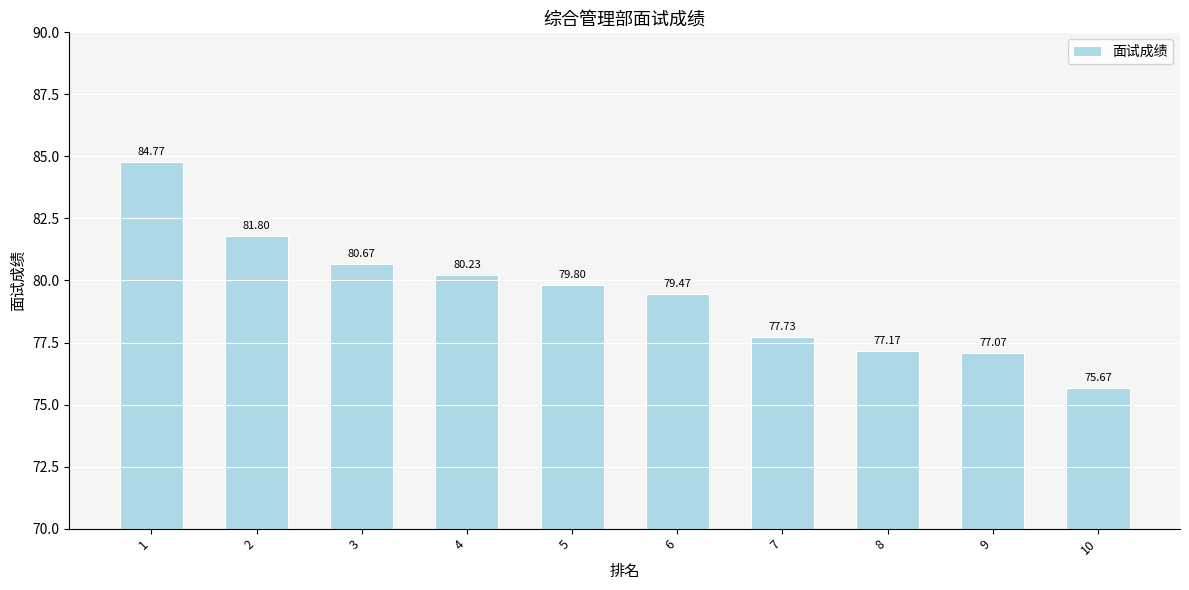

What is the sum of all values?

794.4